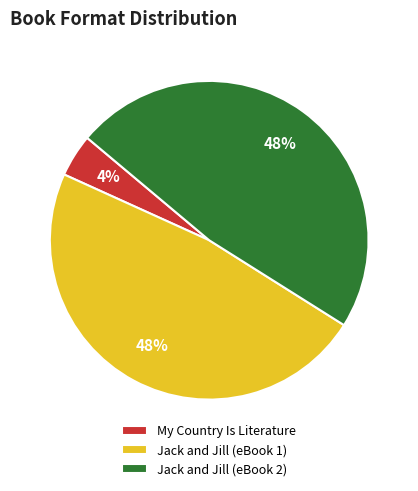

Is there a majority slice in this chart?

No